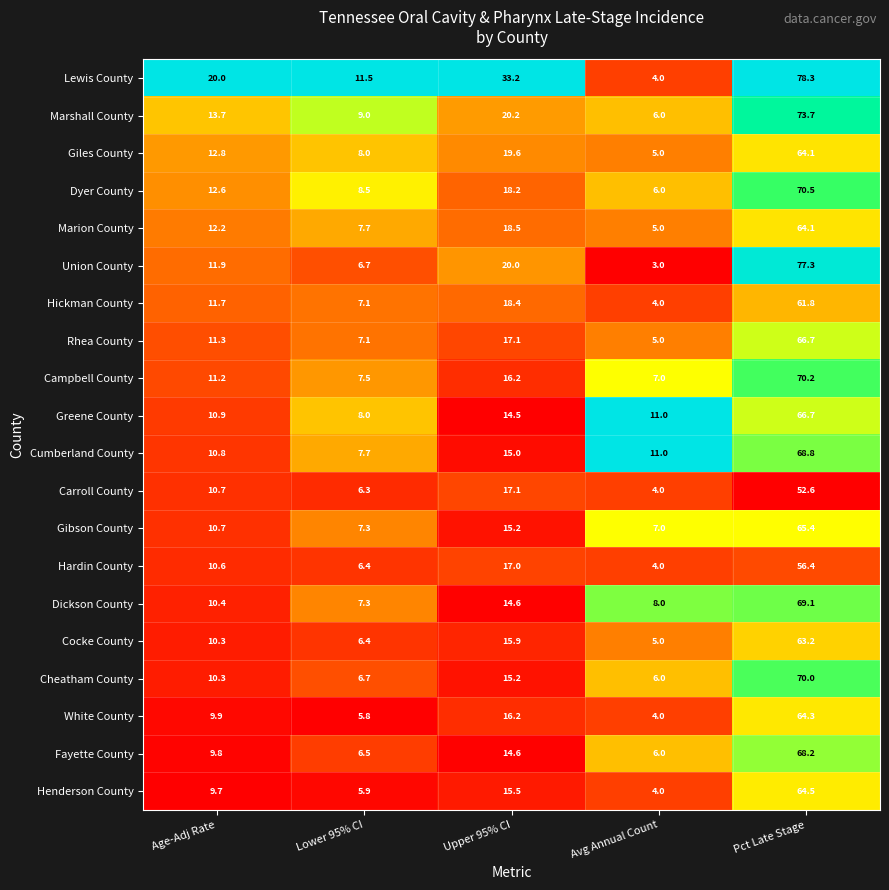

What is the difference between the second highest and second lowest values in the Gibson County series?

7.9